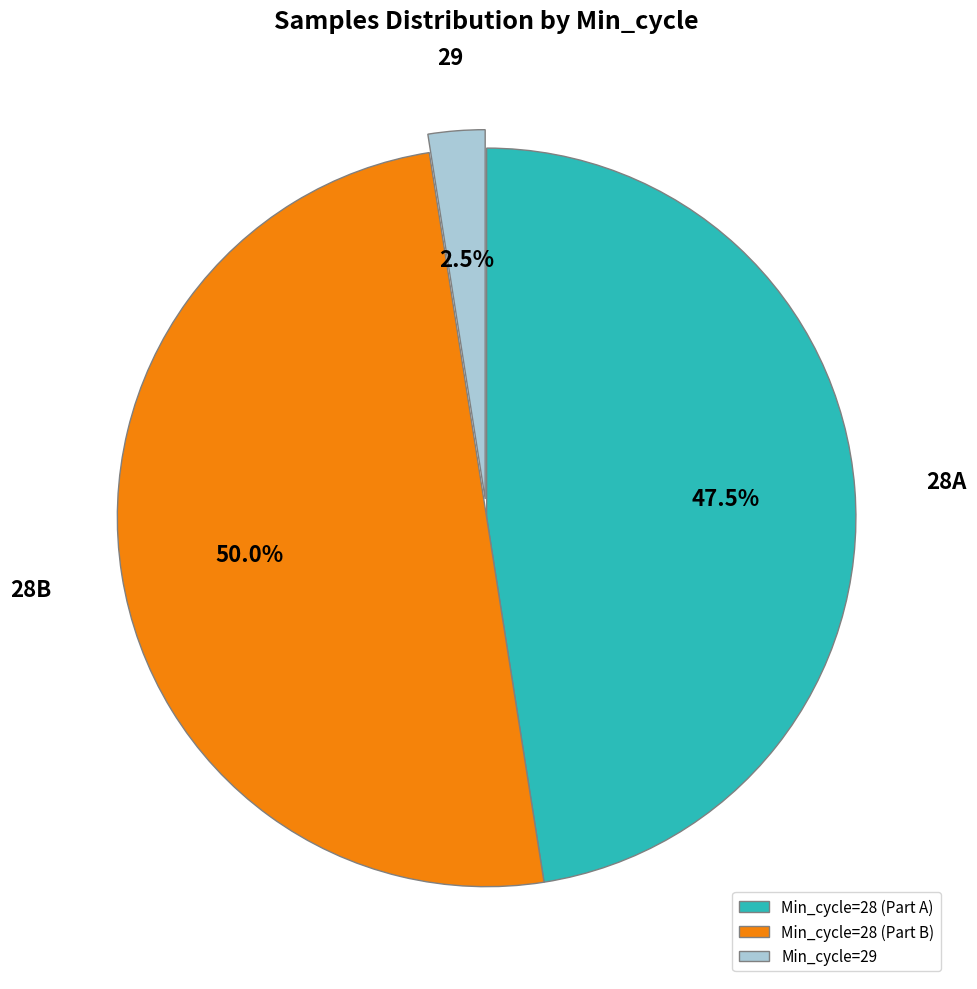

Which has a higher value, Min_cycle=28 (Part A) or Min_cycle=28 (Part B)?

Min_cycle=28 (Part B)